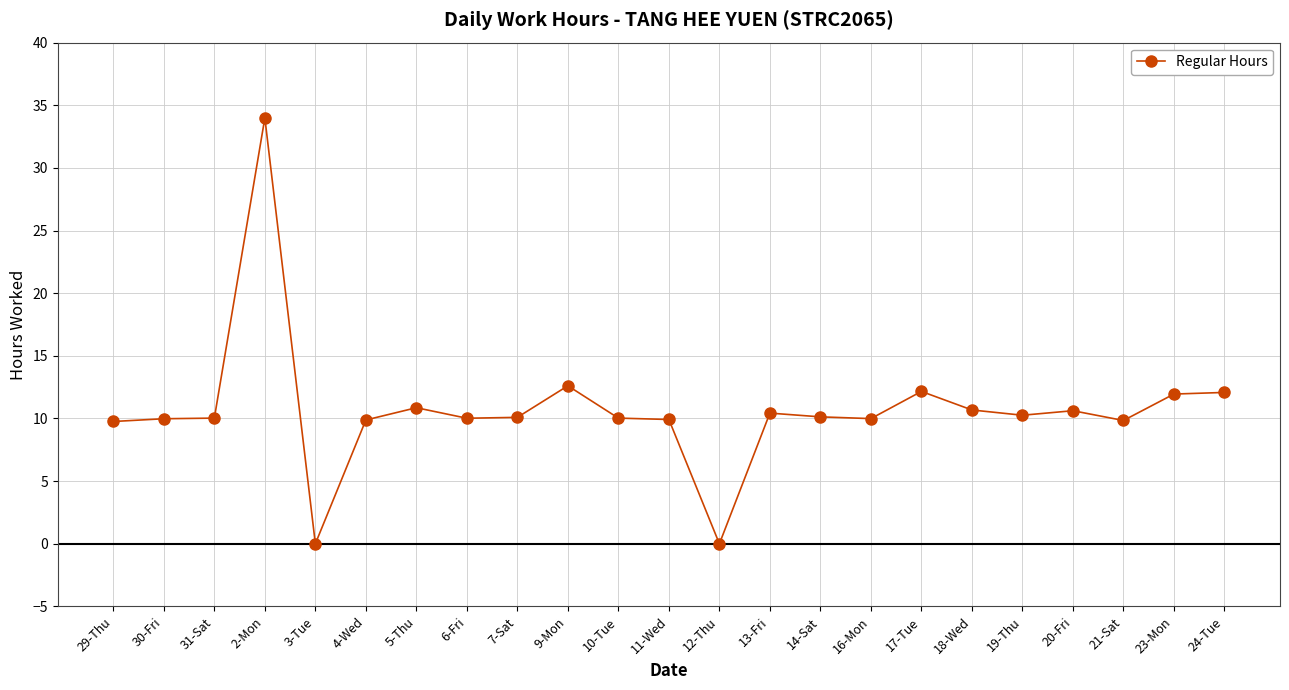

How many data points does each series have?

23